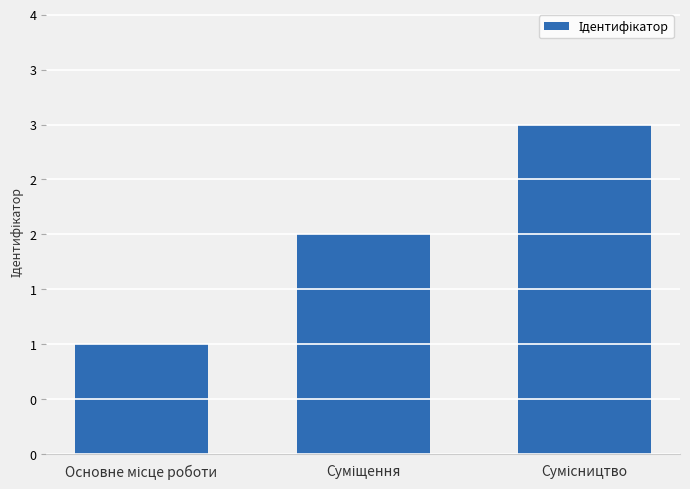

What is the difference between the maximum and minimum values?

2